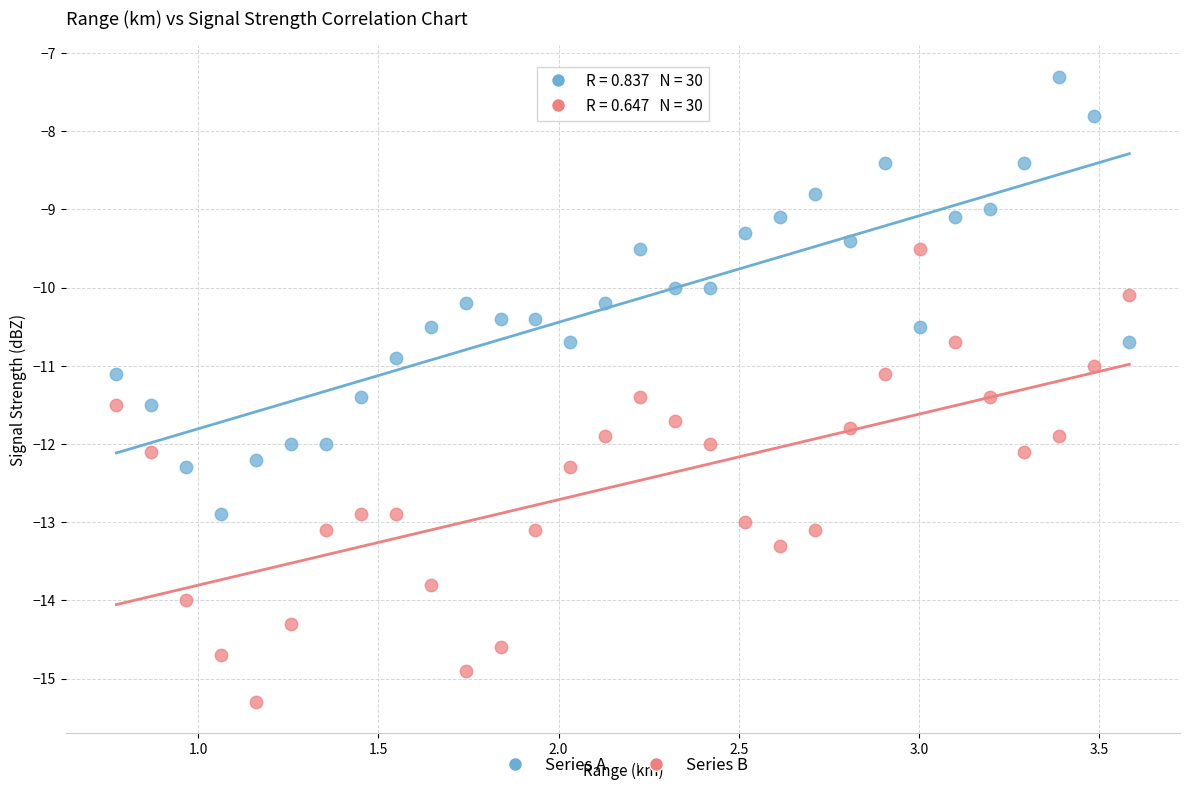

Which series reaches the maximum Y coordinate?

Series A